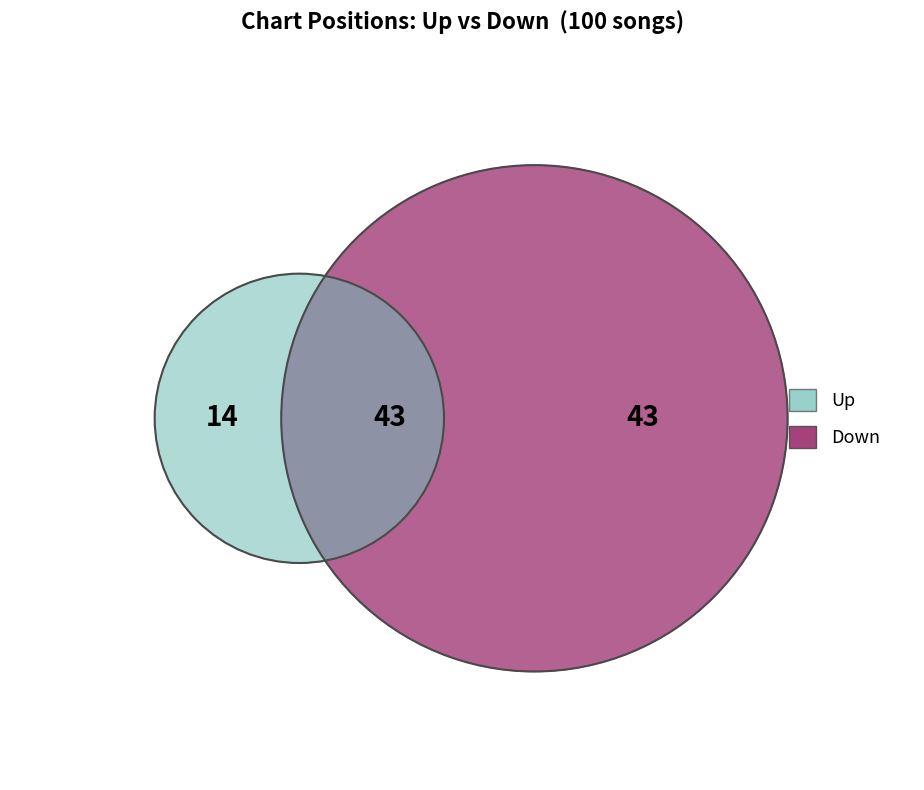

The up slice represents 57% of the pie. True or false?

True